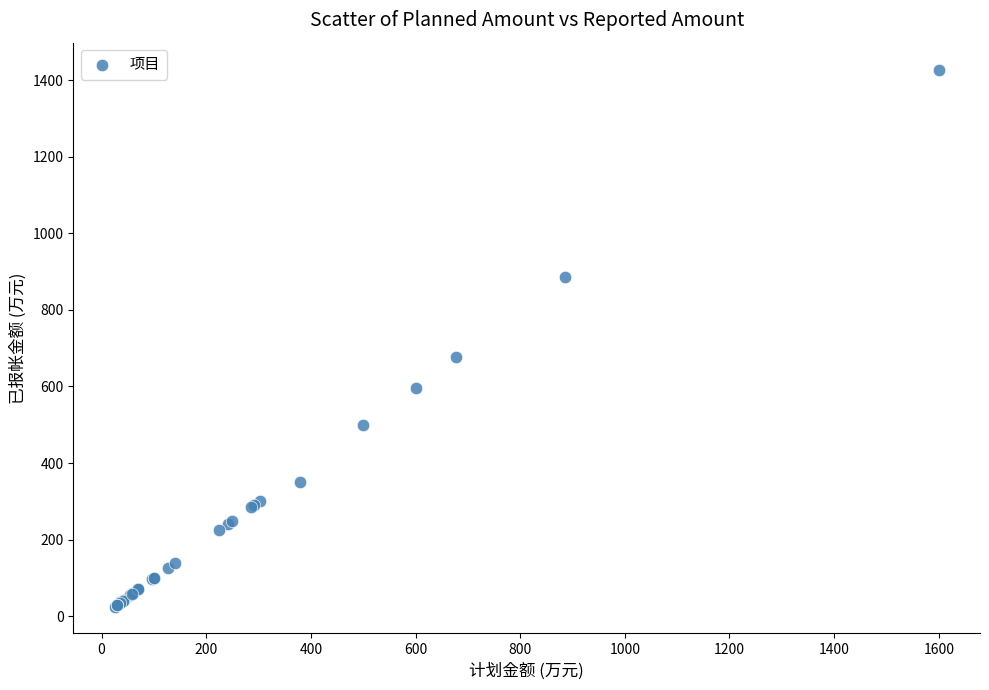

What Y value in the scatter plot is closest to 726?

677.0